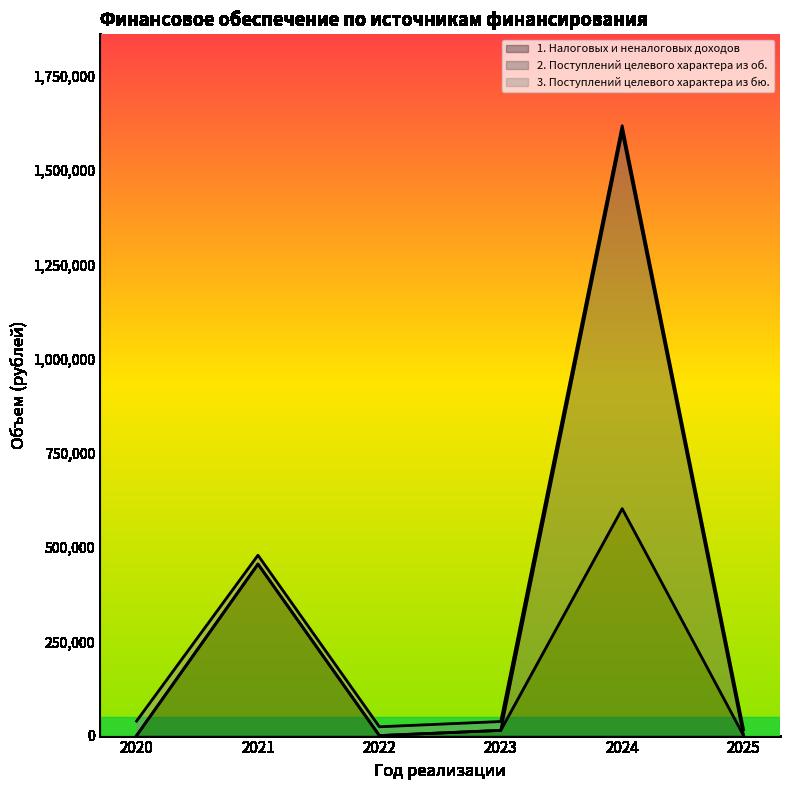

How many interior local peaks does the 2. Поступлений целевого характера из об. series have?

1